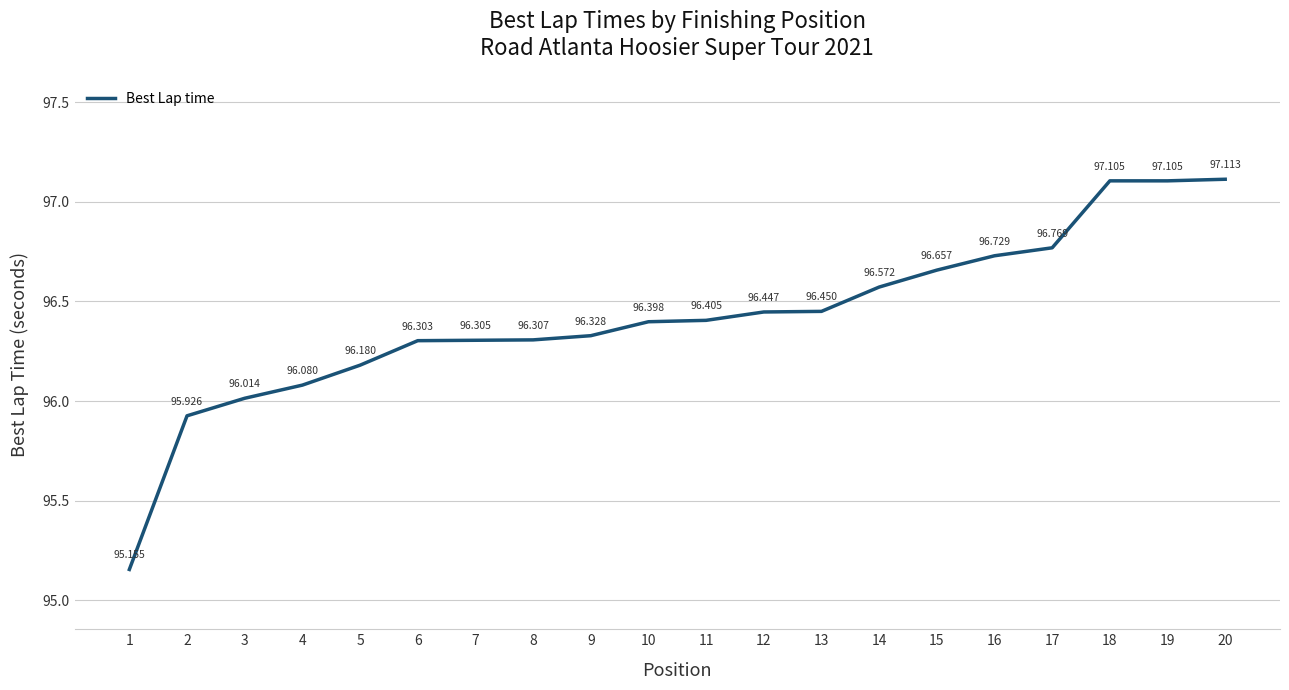

What is the value of the 1st point from the left?

95.2